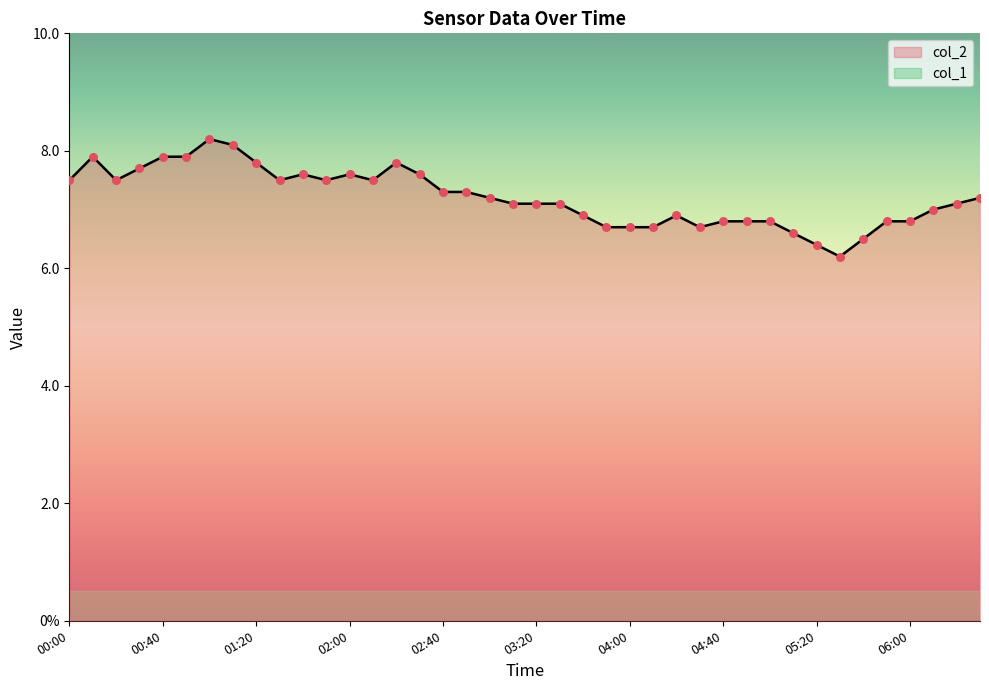

Approximately how many times larger is the value at 06:00 compared to 02:10?

0.9